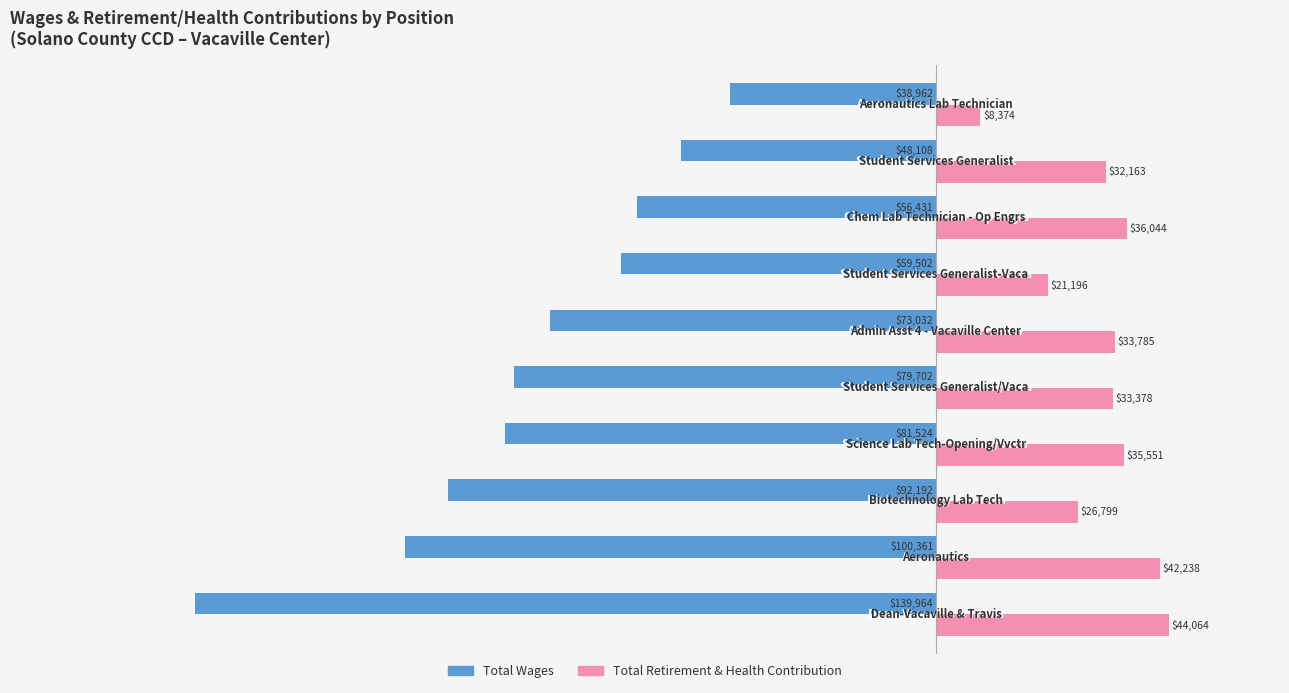

What is the minimum value for Total Wages?

-139964